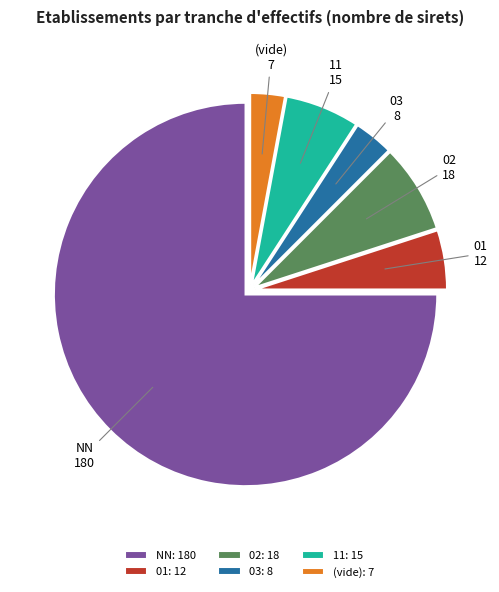

The 01 slice represents 12% of the pie. True or false?

False